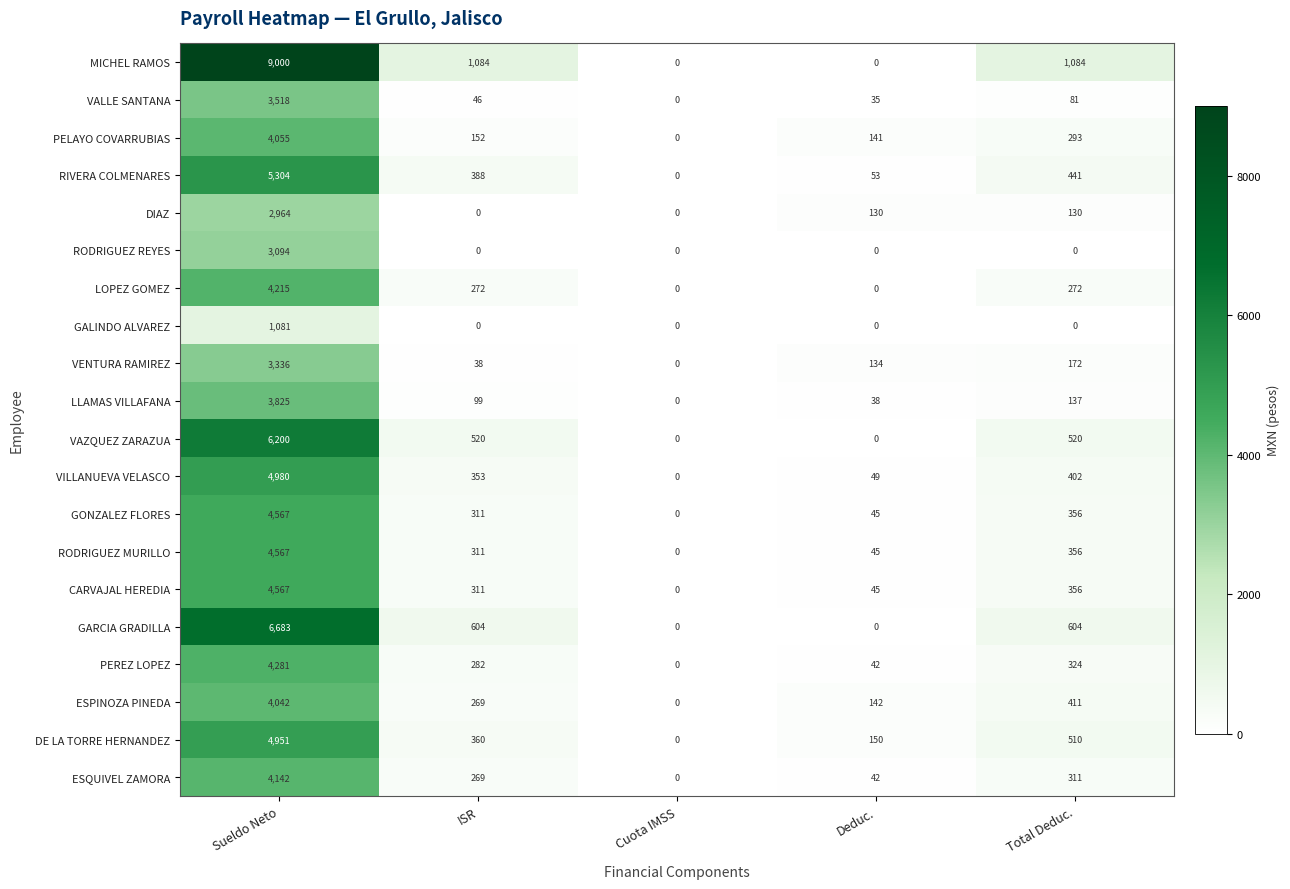

Which series has the largest range (max minus min)?

MICHEL RAMOS